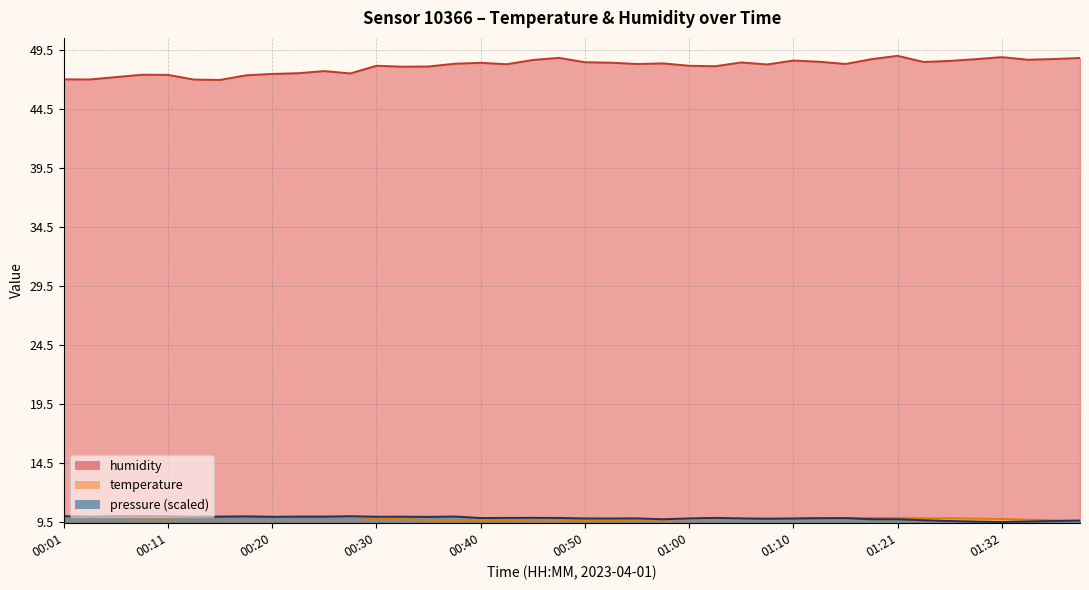

Reading left to right, what are all the values shown in this chart?

temperature: 00:01=9.9	00:03=9.9	00:06=9.9	00:08=9.9	00:11=9.9	00:13=9.9	00:16=10.0	00:18=10.0	00:20=9.9	00:23=10.0	00:25=10.0	00:28=9.9	00:30=9.8	00:33=9.8	00:35=9.7	00:38=9.7	00:40=9.6	00:43=9.6	00:45=9.6	00:48=9.6	00:50=9.6	00:53=9.7	00:55=9.7	00:58=9.7	01:00=9.7	01:03=9.8	01:05=9.8	01:08=9.8	01:10=9.8	01:13=9.8	01:15=9.8	01:18=9.8	01:21=9.8	01:24=9.8	01:27=9.8	01:29=9.8	01:32=9.8	01:34=9.7	01:37=9.7	01:39=9.6
humidity: 00:01=47.0	00:03=47.0	00:06=47.2	00:08=47.4	00:11=47.4	00:13=47.0	00:16=46.9	00:18=47.3	00:20=47.5	00:23=47.5	00:25=47.7	00:28=47.5	00:30=48.1	00:33=48.1	00:35=48.1	00:38=48.3	00:40=48.4	00:43=48.3	00:45=48.6	00:48=48.8	00:50=48.4	00:53=48.4	00:55=48.3	00:58=48.3	01:00=48.1	01:03=48.1	01:05=48.4	01:08=48.2	01:10=48.6	01:13=48.5	01:15=48.3	01:18=48.7	01:21=49.0	01:24=48.5	01:27=48.5	01:29=48.7	01:32=48.9	01:34=48.6	01:37=48.7	01:39=48.8